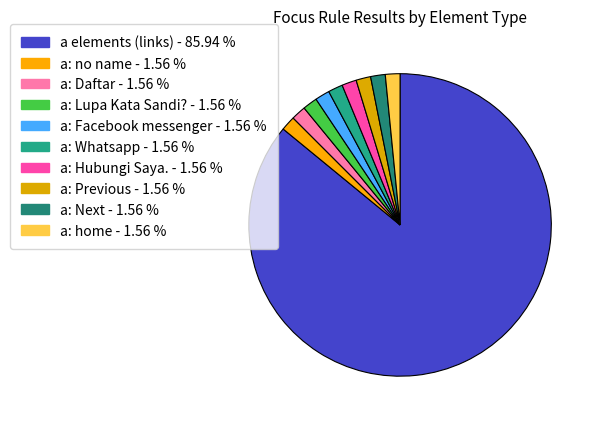

Is a: Daftar the majority of the pie?

No